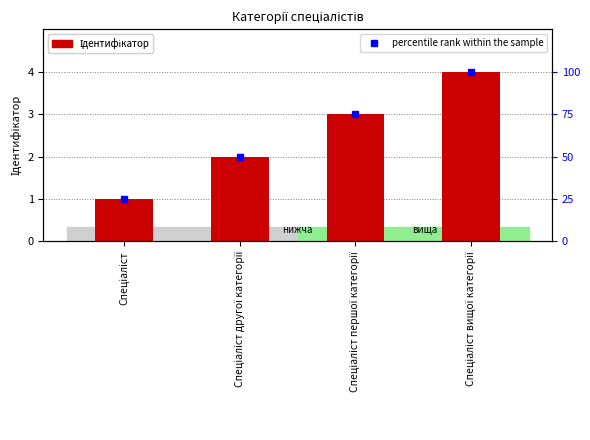

Rank the categories by percentile rank within the sample value from highest to lowest.

Спеціаліст вищої категорії, Спеціаліст першої категорії, Спеціаліст другої категорії, Спеціаліст